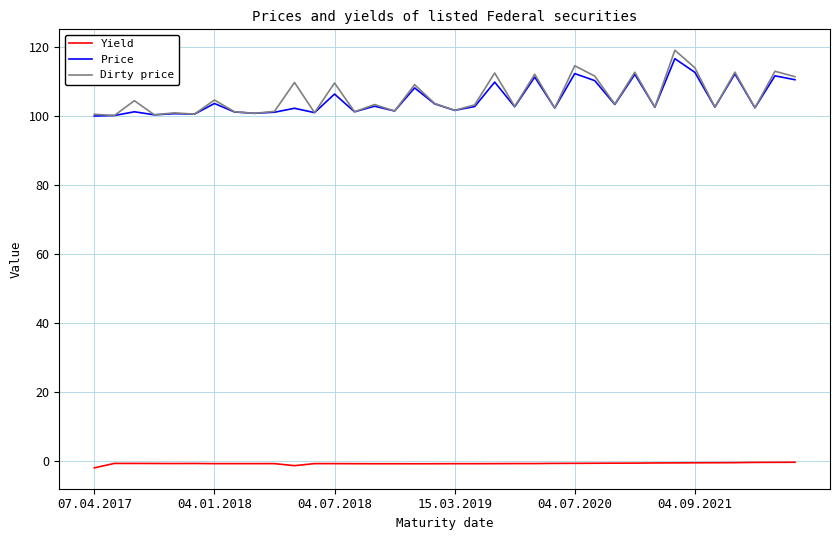

Does the chart display data point markers on the line(s)?

No